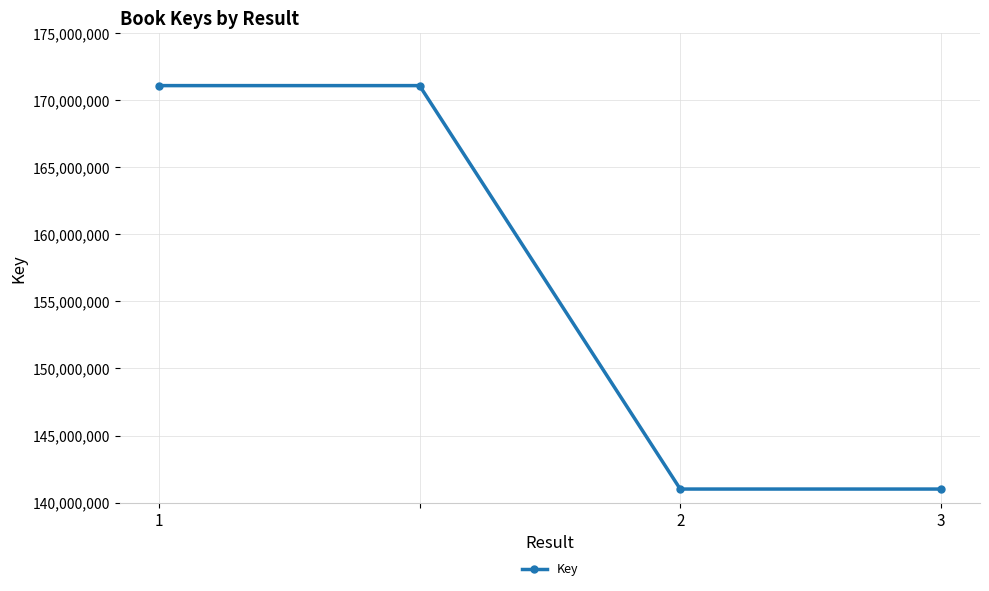

What is the value of the 2nd point from the left?

171075474